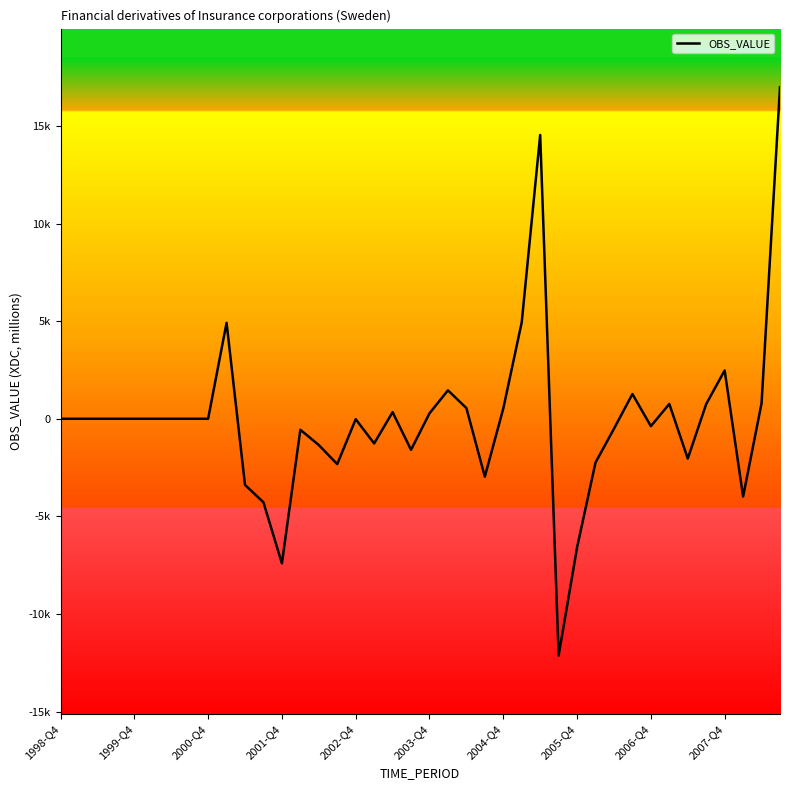

How many positive values are there?

14